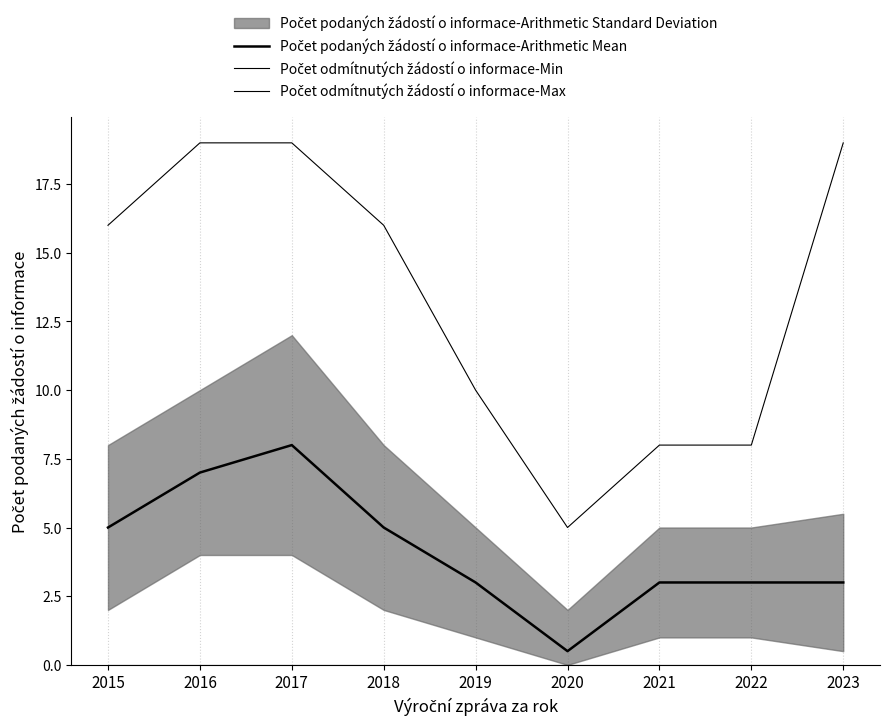

What is the value of the Počet odmítnutých žádostí o informace-Max point at the 7th from the left?

8.0